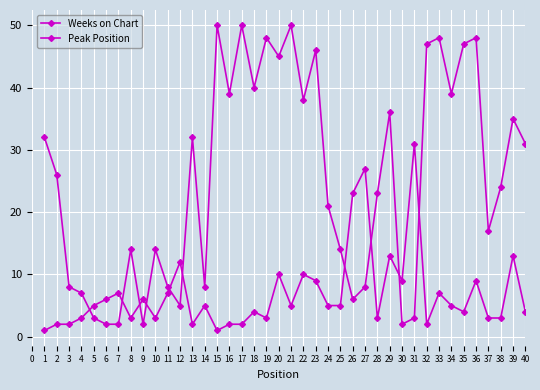

At how many categories does at least one series exceed 17?

26